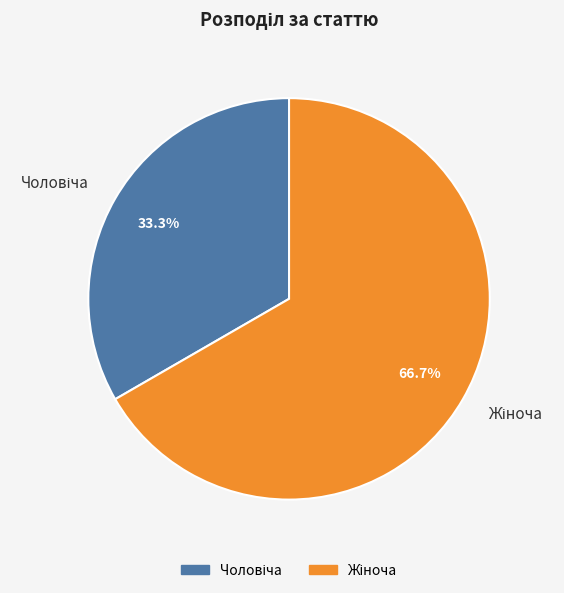

Is there a majority slice in this chart?

Yes